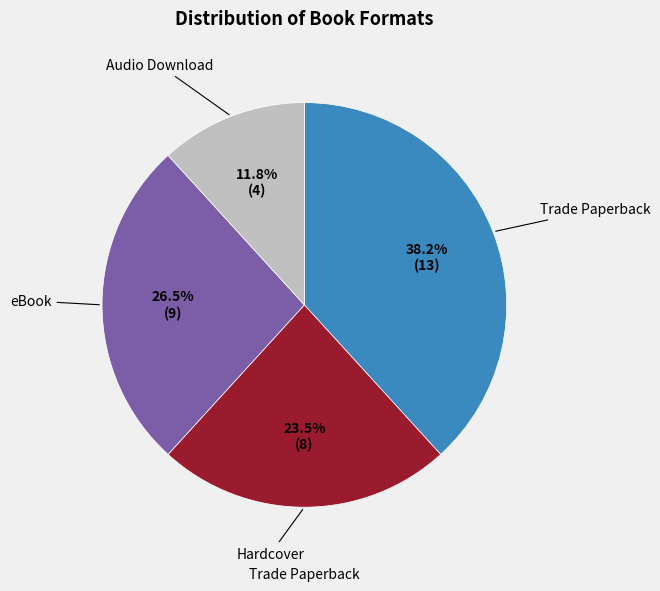

Is there any slice that represents more than half of the pie?

No